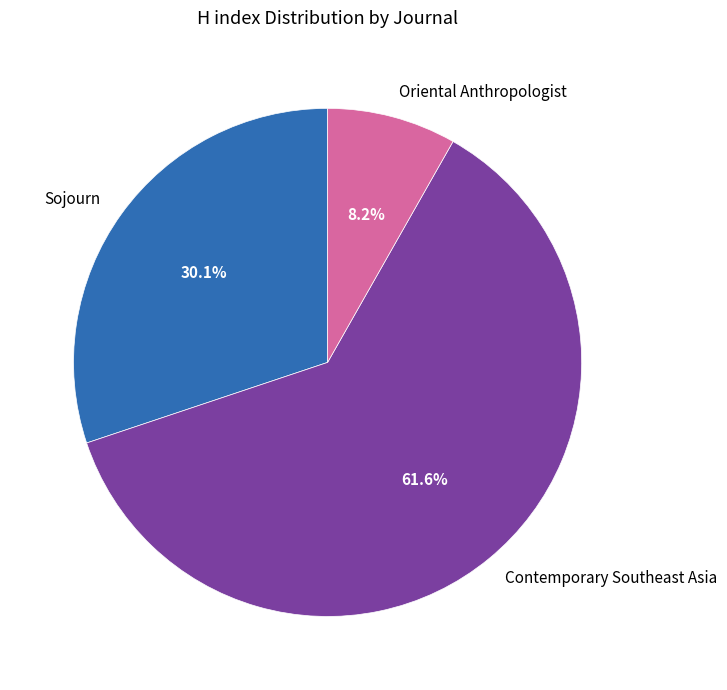

Rank the categories by value from lowest to highest.

Oriental Anthropologist, Sojourn, Contemporary Southeast Asia